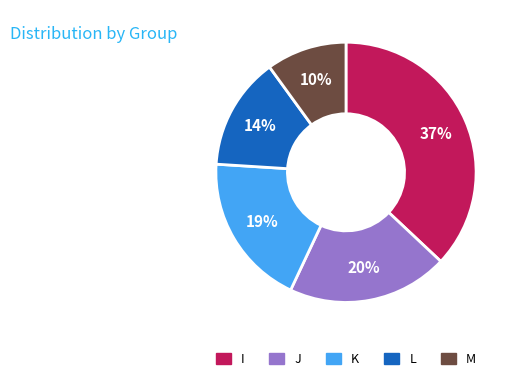

Is there any slice that represents more than half of the pie?

No